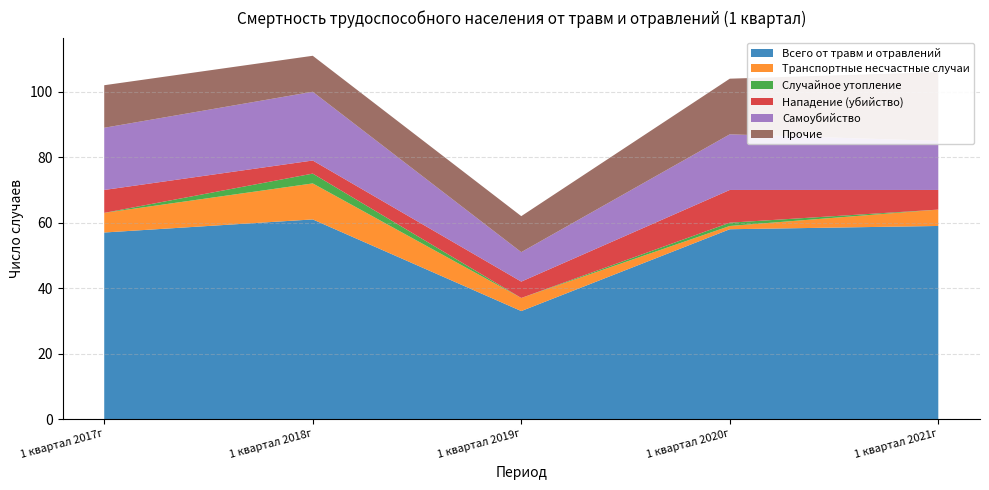

Reading left to right, transcribe all the data shown in this chart.

Всего от травм и отравлений: 57	61	33	58	59
Транспортные несчастные случаи: 6	11	4	1	5
Случайное утопление: 0	3	0	1	0
Нападение (убийство): 7	4	5	10	6
Самоубийство: 19	21	9	17	15
Прочие: 13	11	11	17	21